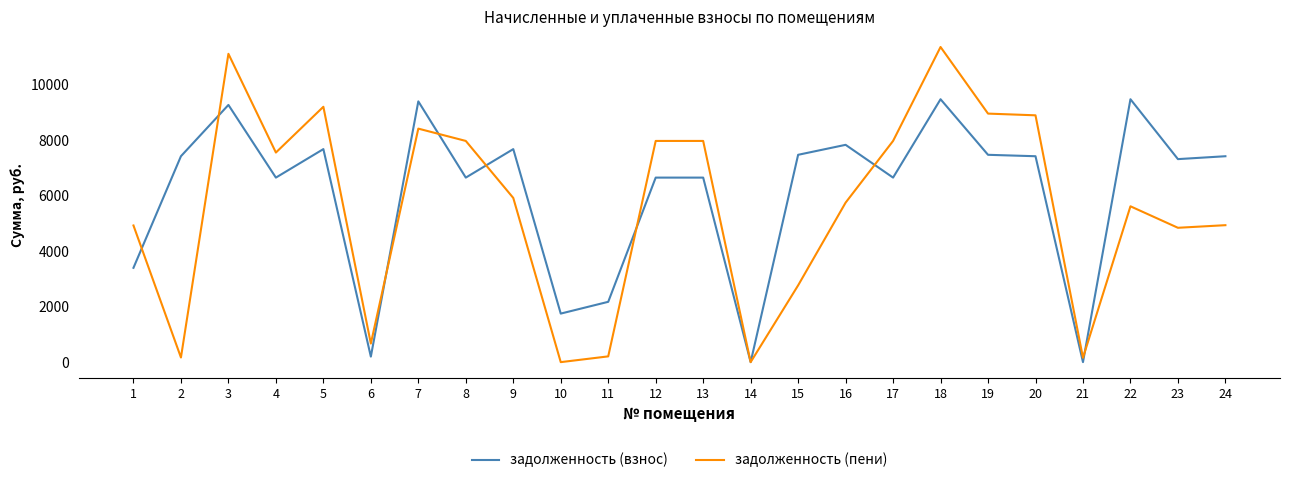

Between 5 and 7, which series saw the biggest shift?

задолженность (взнос)